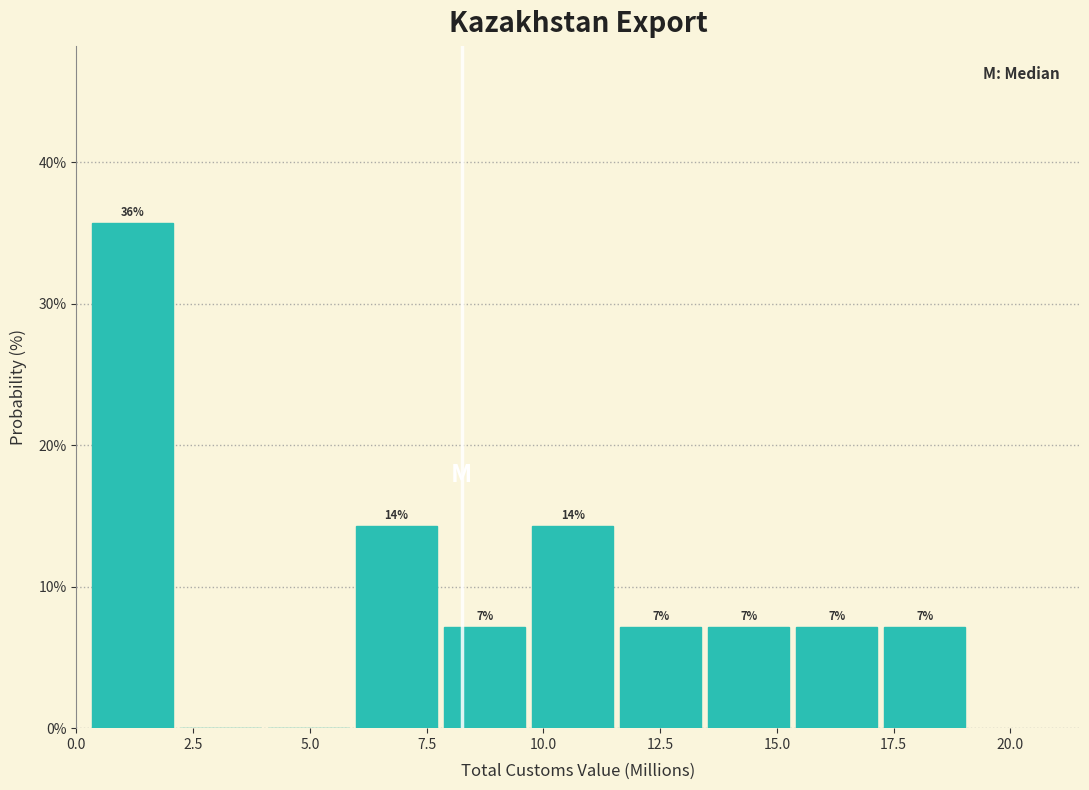

Read against the x-axis, roughly where is the centre of the tallest bar?

1.0